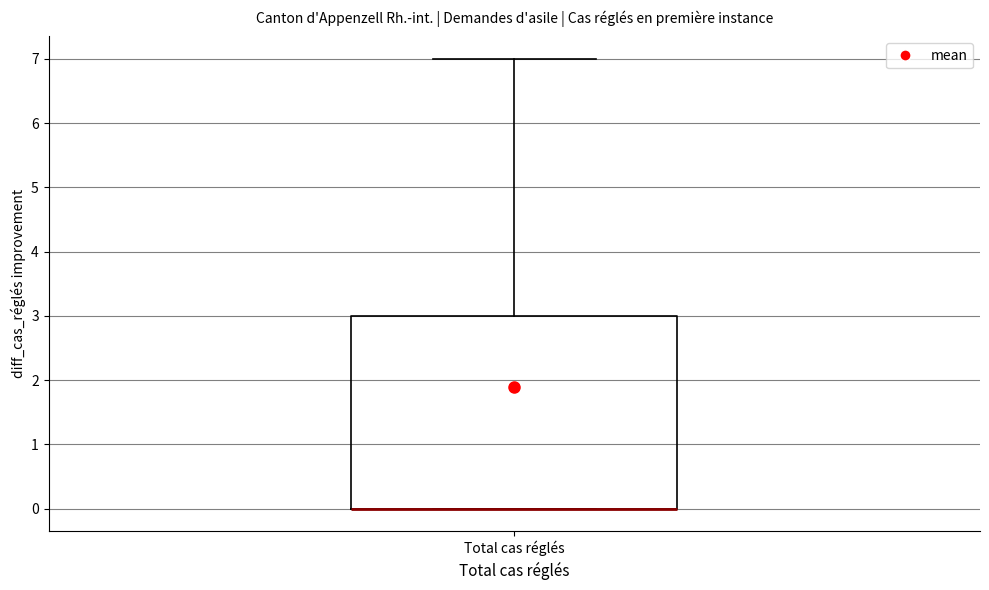

Read this box plot against the y-axis: the position of the median line, the range covered by the box, and the ends of both whiskers. The values are not printed on the chart, so give them approximately, as read against the axis.

median 0 (drawn on the box's lower edge), box 0 to 3, whiskers 0 to 7